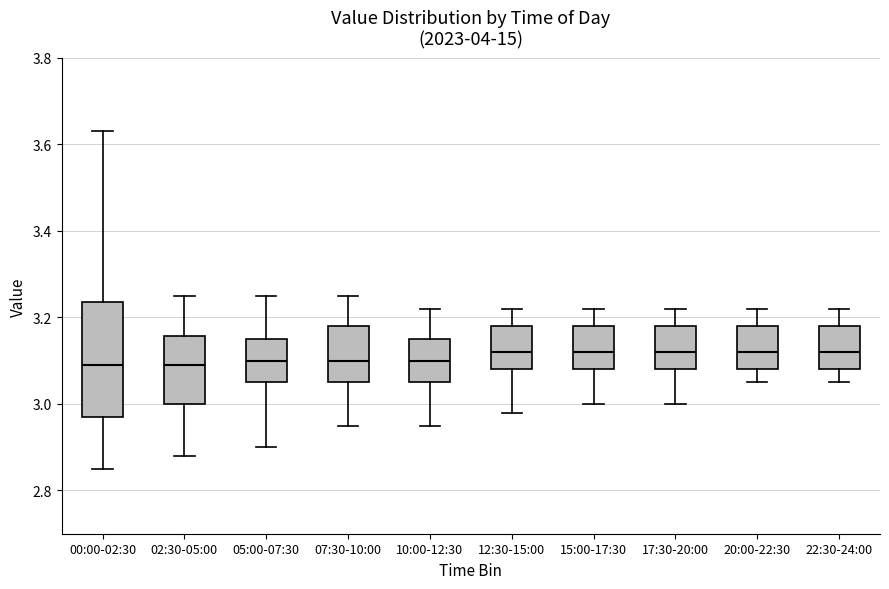

Which box is the tallest, from its lower edge to its upper edge?

00:00-02:30